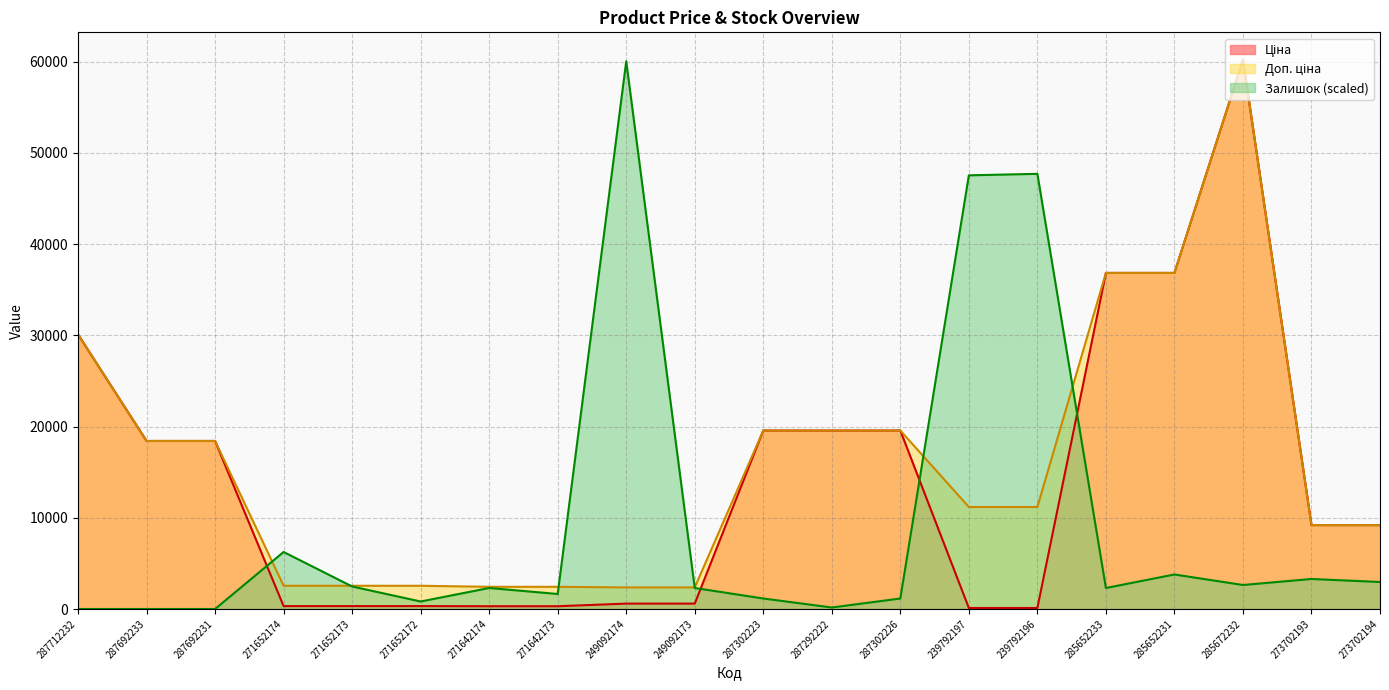

Reading right to left, what are all the values shown in this chart?

Ціна: 273702194=9196.3	273702193=9196.3	285672232=60205.6	285652231=36841.8	285652233=36841.8	239792196=111.8	239792197=111.8	287302226=19564.9	287292222=19564.9	287302223=19564.9	249092173=591.6	249092174=591.6	271642173=304.1	271642174=304.1	271652172=318.3	271652173=318.3	271652174=318.3	287692231=18420.9	287692233=18420.9	287712232=30102.8
Доп. ціна: 273702194=9196.3	273702193=9196.3	285672232=60205.6	285652231=36841.8	285652233=36841.8	239792196=11182.0	239792197=11182.0	287302226=19564.9	287292222=19564.9	287302223=19564.9	249092173=2366.5	249092174=2366.5	271642173=2432.8	271642174=2432.8	271652172=2546.4	271652173=2546.4	271652174=2546.4	287692231=18420.9	287692233=18420.9	287712232=30102.8
Залишок: 273702194=2960.9	273702193=3289.9	285672232=2631.9	285652231=3783.4	285652233=2302.9	239792196=47703.9	239792197=47539.4	287302226=1151.5	287292222=164.5	287302223=1151.5	249092173=2302.9	249092174=60041.1	271642173=1645.0	271642174=2302.9	271652172=822.5	271652173=2467.4	271652174=6250.9	287692231=0.0	287692233=0.0	287712232=0.0